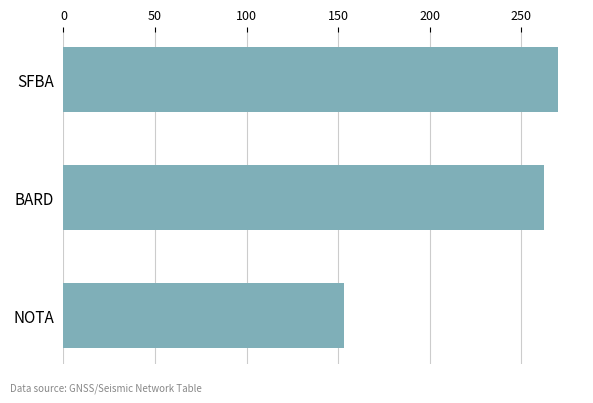

List the labels in order of value, smallest first.

NOTA, BARD, SFBA